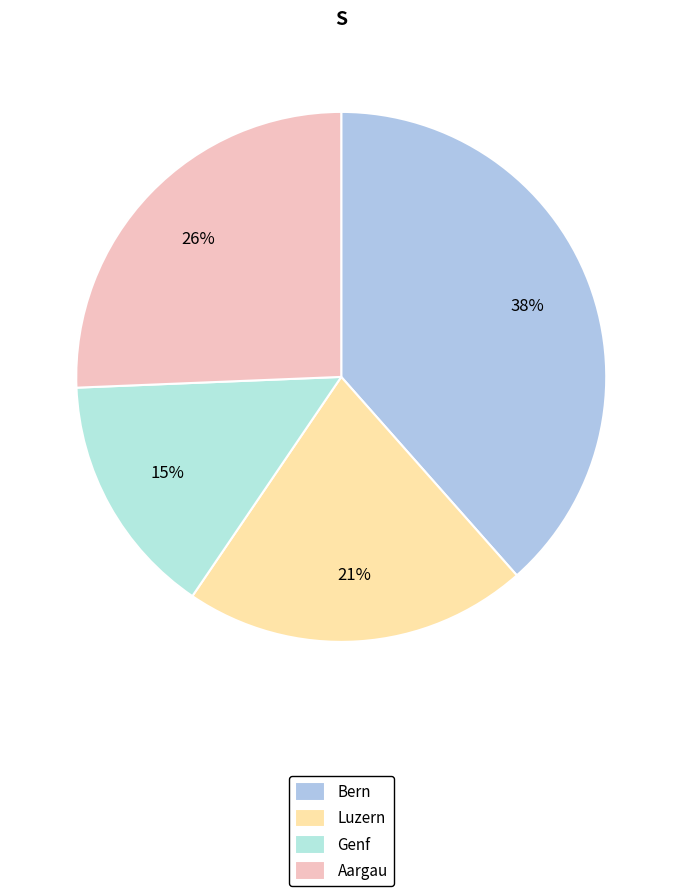

To the nearest percent, what is the average slice percentage?

25%